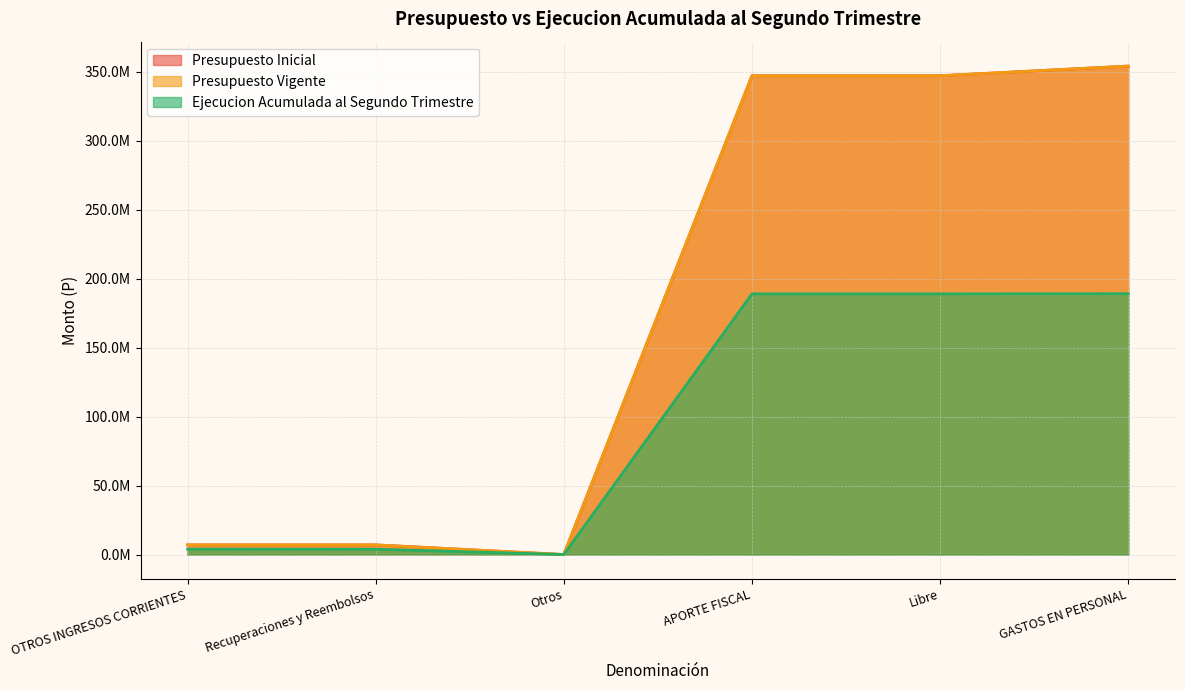

Does the chart display data point markers on the line(s)?

No